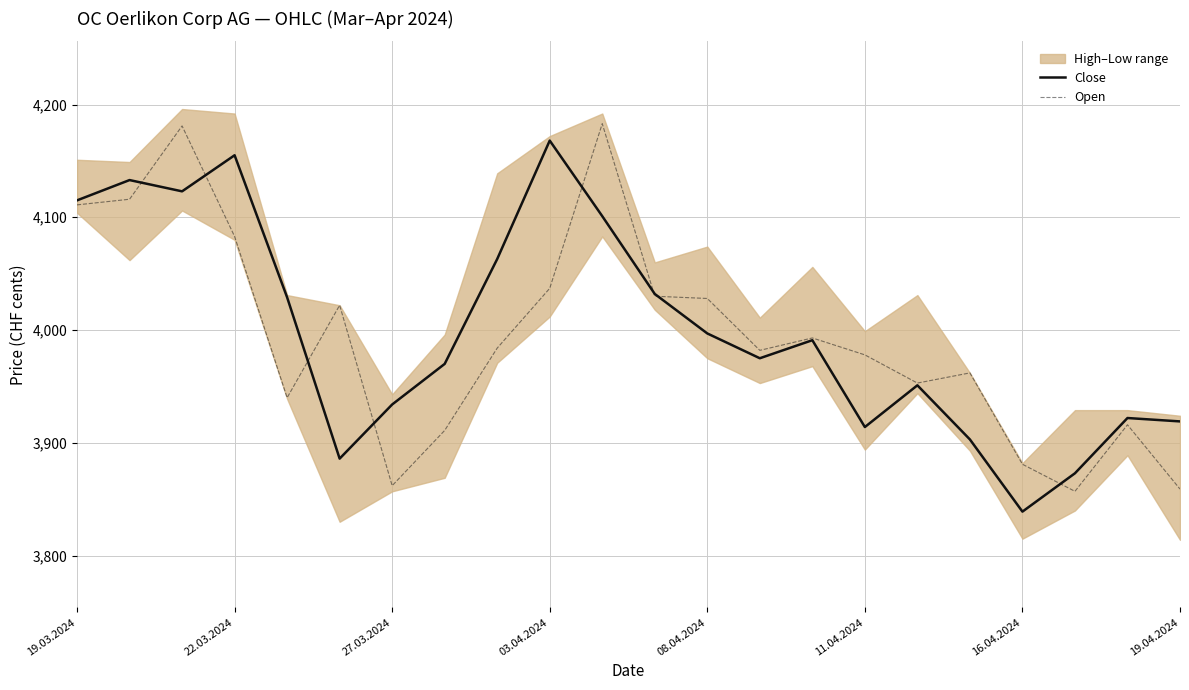

What is the lowest value of the Open series?

3857